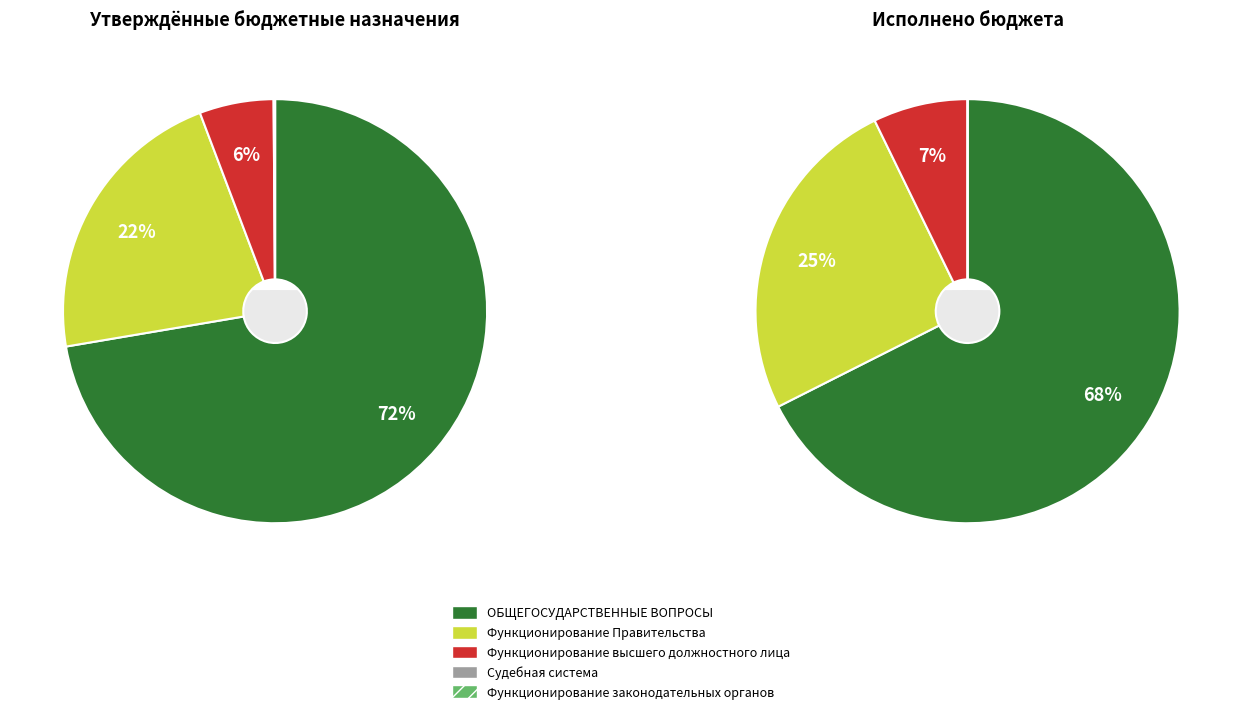

Do ОБЩЕГОСУДАРСТВЕННЫЕ ВОПРОСЫ and Судебная система together represent more than half of the pie?

Yes